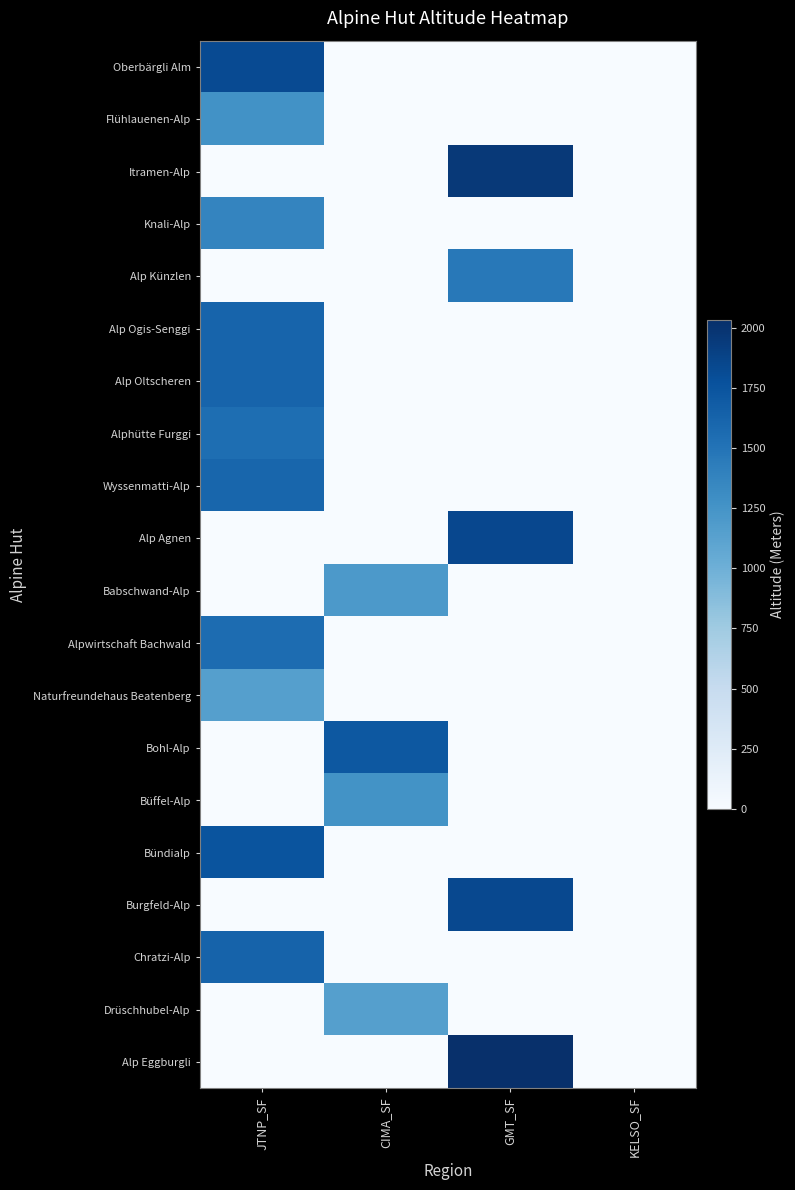

Reading left to right, extract all data points from this chart.

Oberbärgli Alm: JTNP_SF=1818	CIMA_SF=0	GMT_SF=0	KELSO_SF=0
Flühlauenen-Alp: JTNP_SF=1262	CIMA_SF=0	GMT_SF=0	KELSO_SF=0
Itramen-Alp: JTNP_SF=0	CIMA_SF=0	GMT_SF=1953	KELSO_SF=0
Knali-Alp: JTNP_SF=1371	CIMA_SF=0	GMT_SF=0	KELSO_SF=0
Alp Künzlen: JTNP_SF=0	CIMA_SF=0	GMT_SF=1464	KELSO_SF=0
Alp Ogis-Senggi: JTNP_SF=1620	CIMA_SF=0	GMT_SF=0	KELSO_SF=0
Alp Oltscheren: JTNP_SF=1623	CIMA_SF=0	GMT_SF=0	KELSO_SF=0
Alphütte Furggi: JTNP_SF=1544	CIMA_SF=0	GMT_SF=0	KELSO_SF=0
Wyssenmatti-Alp: JTNP_SF=1607	CIMA_SF=0	GMT_SF=0	KELSO_SF=0
Alp Agnen: JTNP_SF=0	CIMA_SF=0	GMT_SF=1843	KELSO_SF=0
Babschwand-Alp: JTNP_SF=0	CIMA_SF=1200	GMT_SF=0	KELSO_SF=0
Alpwirtschaft Bachwald: JTNP_SF=1560	CIMA_SF=0	GMT_SF=0	KELSO_SF=0
Naturfreundehaus Beatenberg: JTNP_SF=1150	CIMA_SF=0	GMT_SF=0	KELSO_SF=0
Bohl-Alp: JTNP_SF=0	CIMA_SF=1721	GMT_SF=0	KELSO_SF=0
Büffel-Alp: JTNP_SF=0	CIMA_SF=1260	GMT_SF=0	KELSO_SF=0
Bündialp: JTNP_SF=1749	CIMA_SF=0	GMT_SF=0	KELSO_SF=0
Burgfeld-Alp: JTNP_SF=0	CIMA_SF=0	GMT_SF=1835	KELSO_SF=0
Chratzi-Alp: JTNP_SF=1630	CIMA_SF=0	GMT_SF=0	KELSO_SF=0
Drüschhubel-Alp: JTNP_SF=0	CIMA_SF=1150	GMT_SF=0	KELSO_SF=0
Alp Eggburgli: JTNP_SF=0	CIMA_SF=0	GMT_SF=2031	KELSO_SF=0